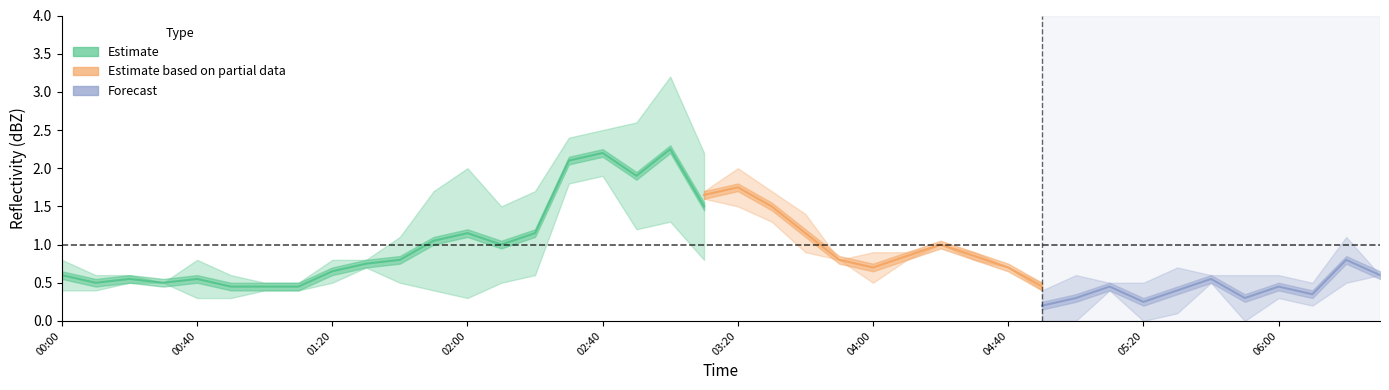

Does the chart have visible grid lines?

No